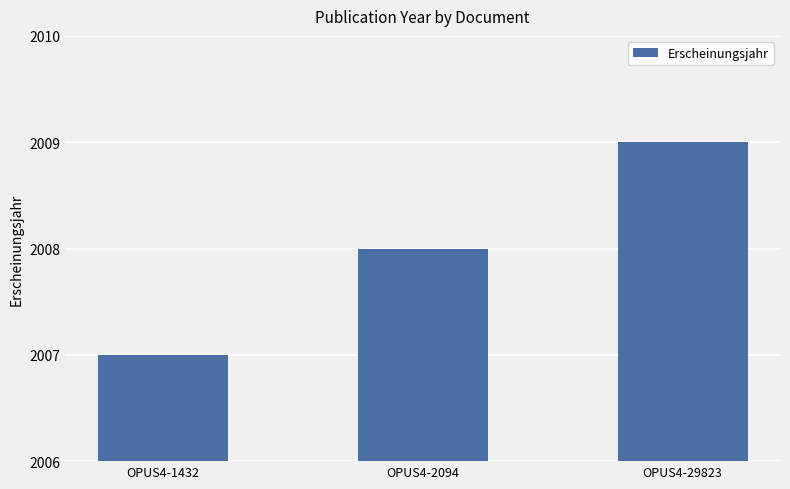

Reading left to right, extract all data points from this chart.

OPUS4-1432=2007	OPUS4-2094=2008	OPUS4-29823=2009